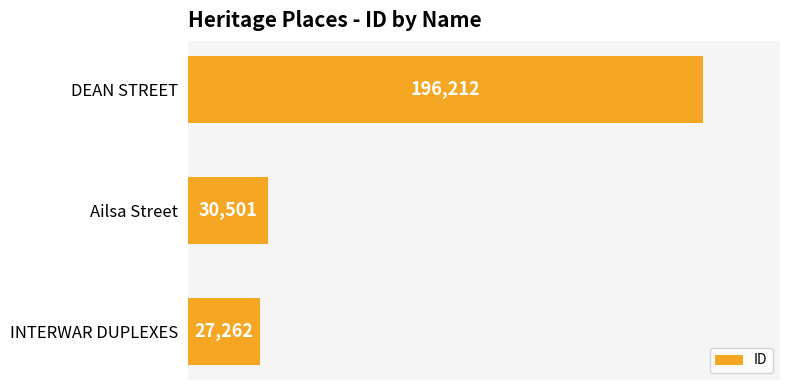

How many data points does each series have?

3